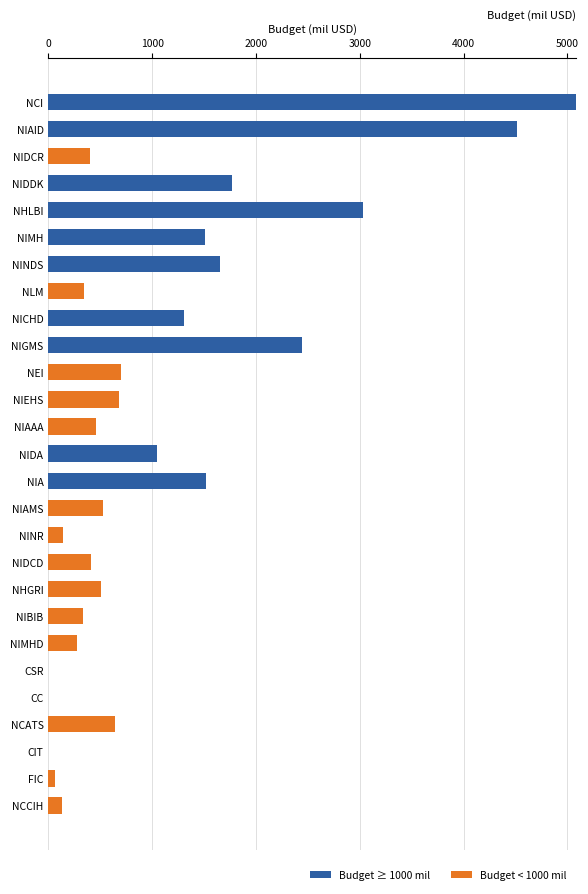

What is the total value across all series at NIAAA?

456.0